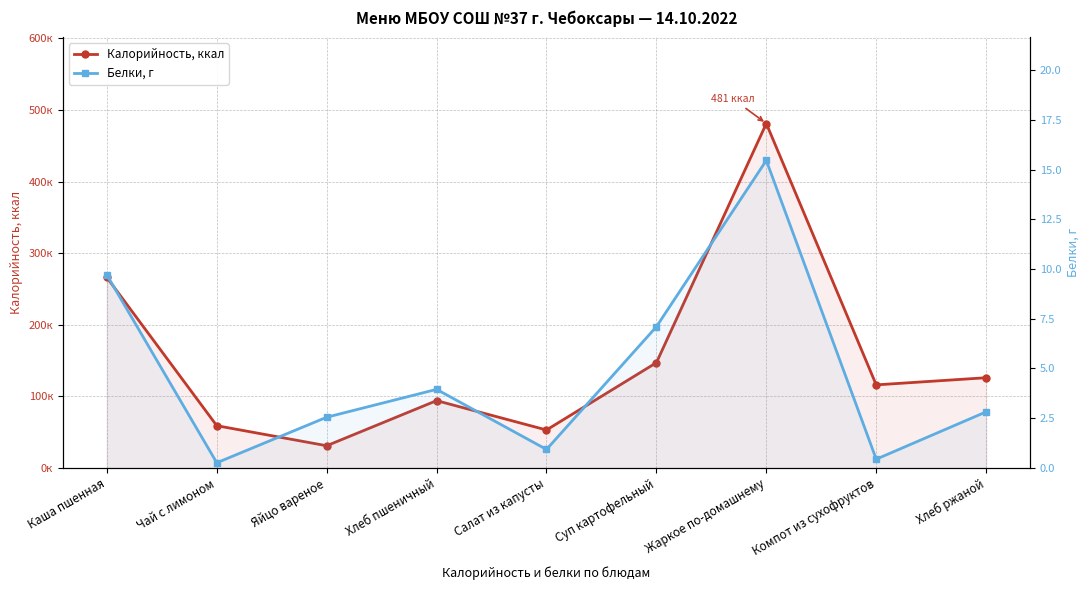

What is the label of the 5th point from the left?

Салат из капусты